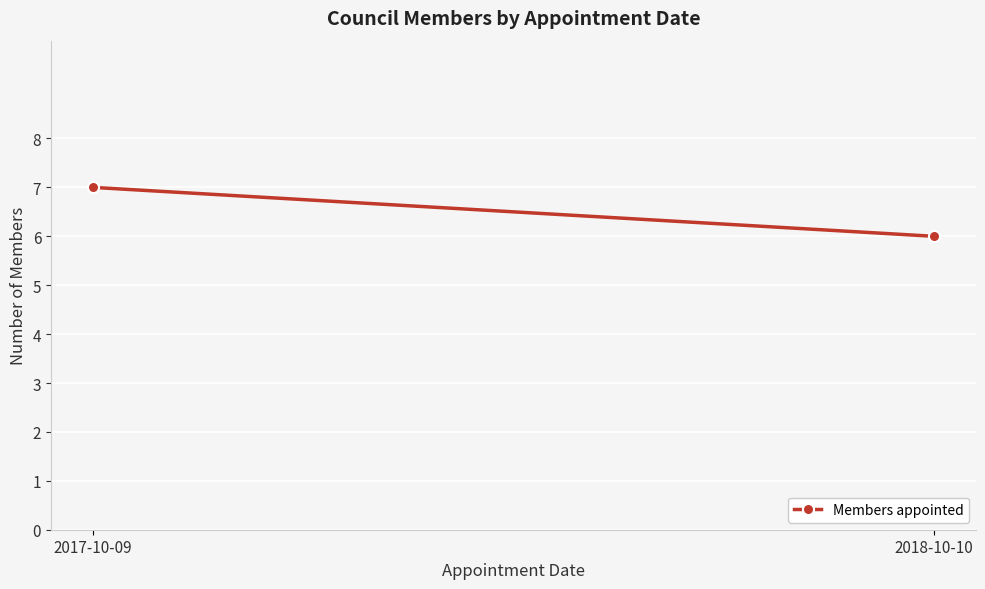

Read the value at 2018-10-10.

6